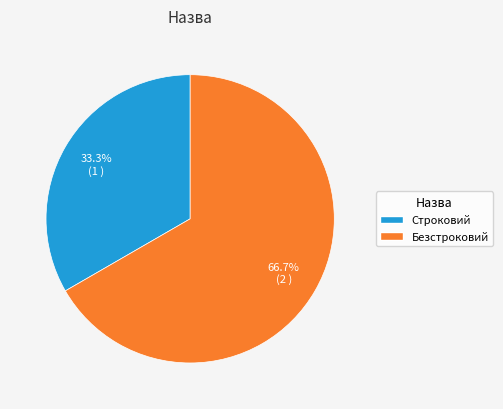

Which category has the biggest portion of the pie?

Безстроковий